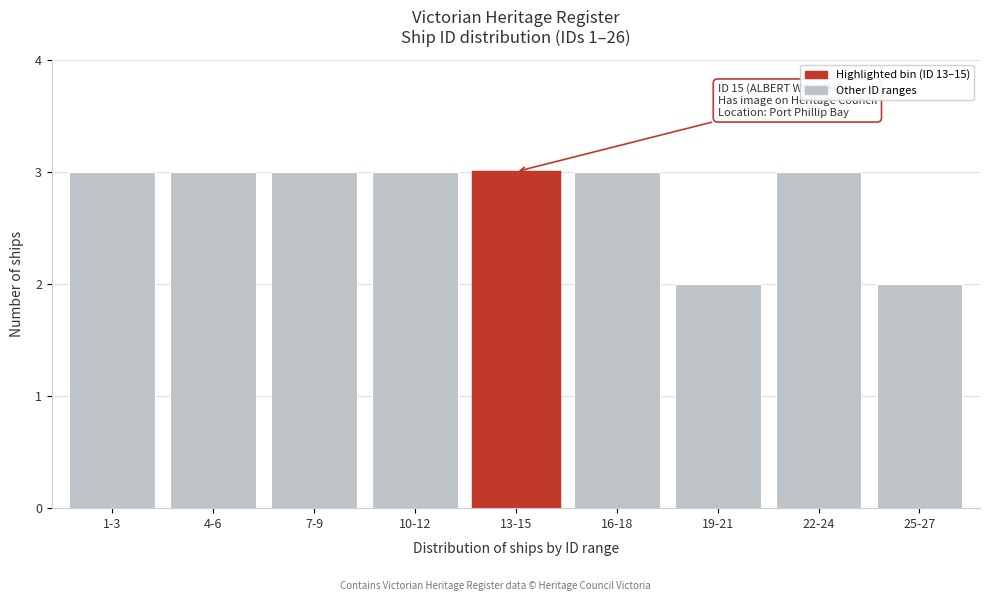

Reading left to right, transcribe all the data shown in this chart.

3	3	3	3	3	3	2	3	2